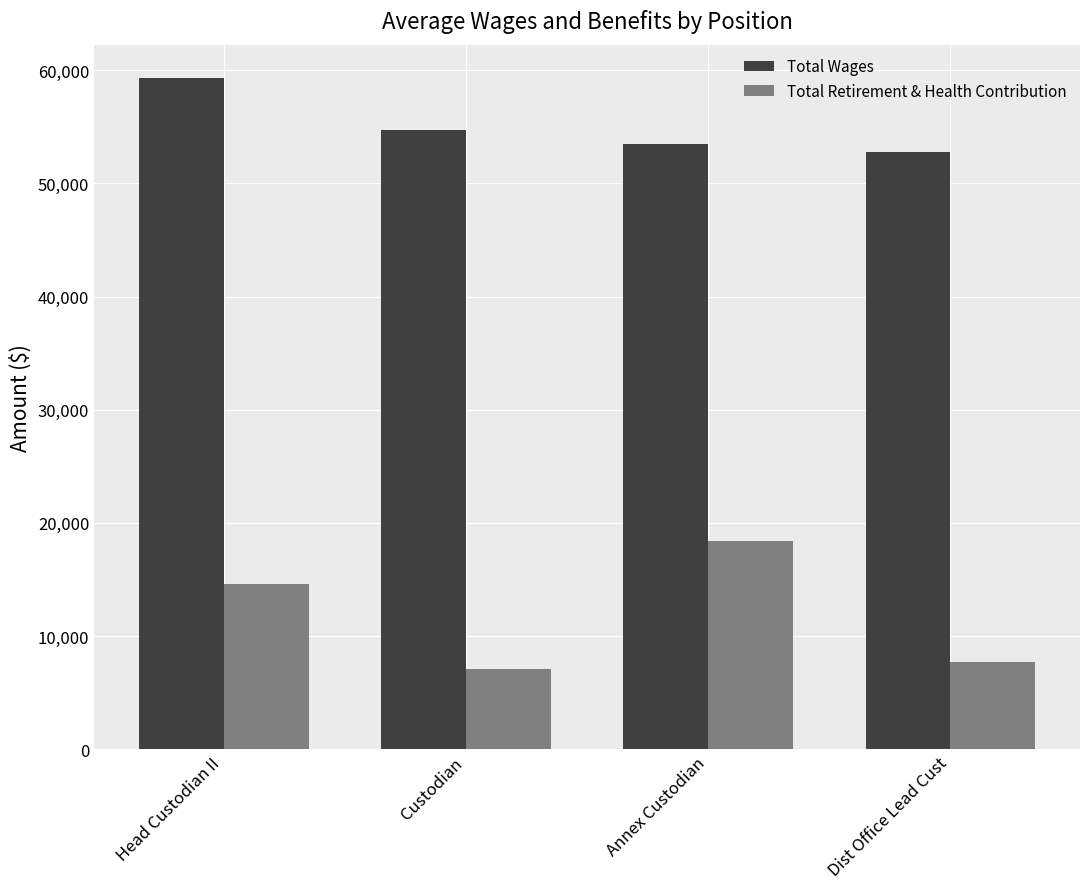

What is the maximum value shown in the chart?

59288.9